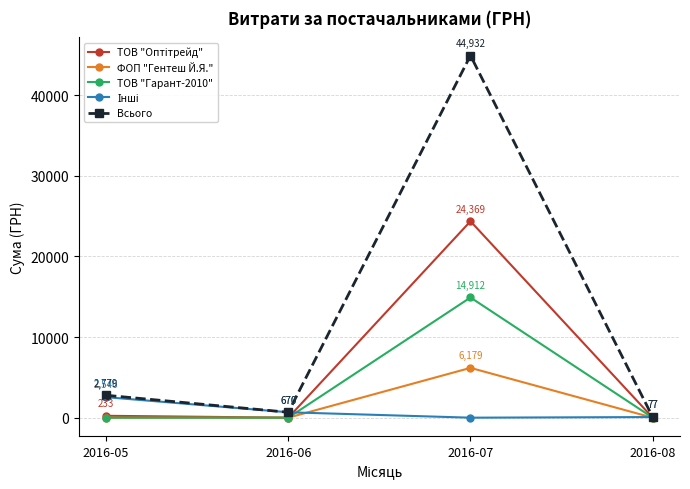

What is the difference between the highest and lowest values at 2016-07?

44932.0